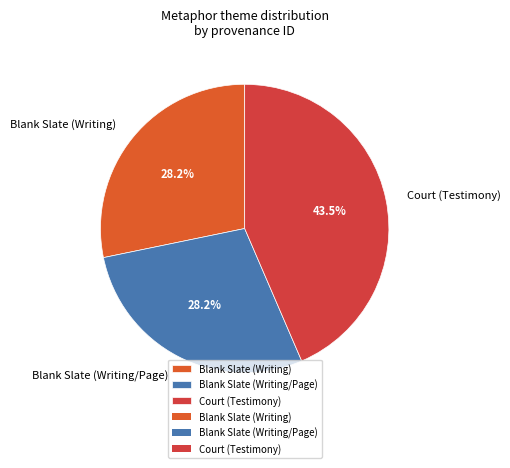

Count the number of slices in the pie.

3